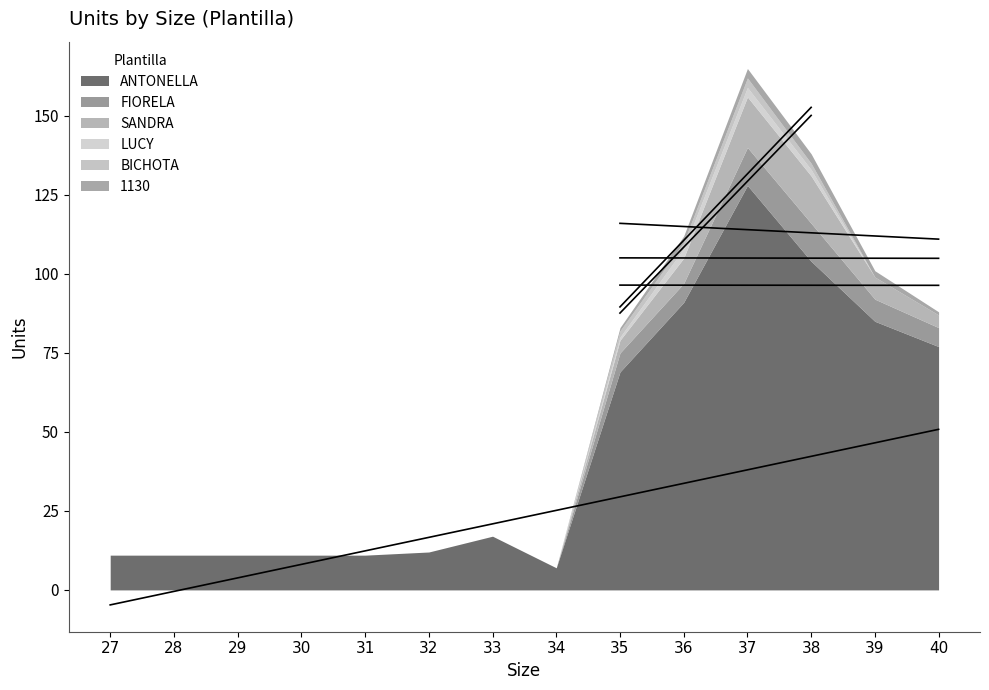

Rank the series at 36 from highest to lowest value.

ANTONELLA, SANDRA, FIORELA, LUCY, BICHOTA, 1130